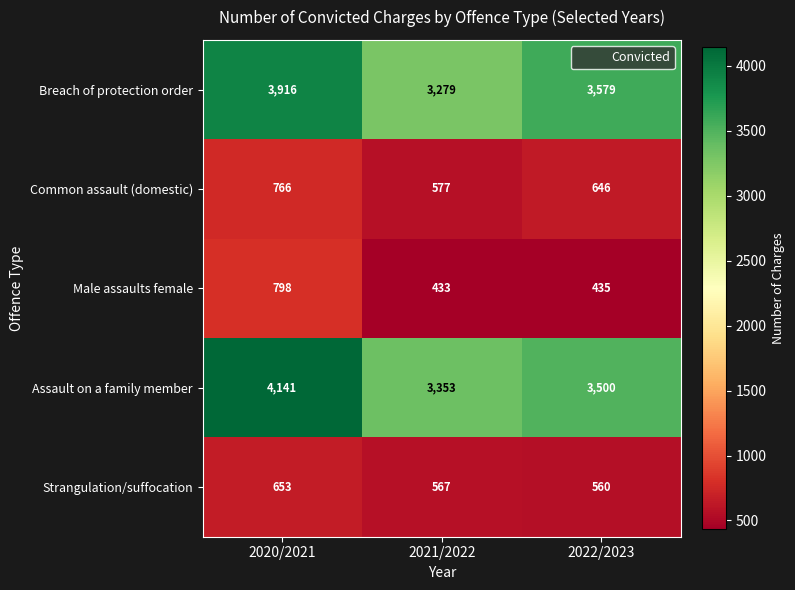

What is the difference between the Assault on a family member values at 2021/2022 and 2022/2023?

147